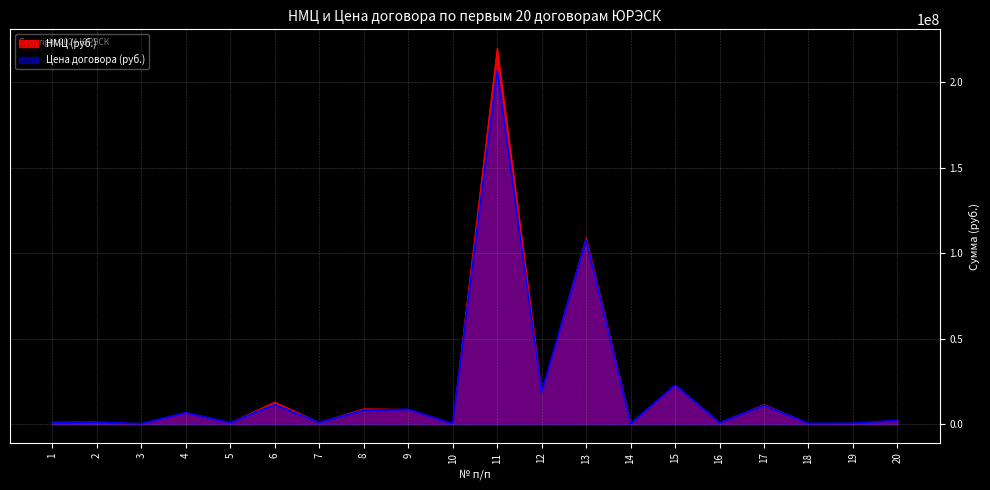

How many times do Цена договора (руб.) and НМЦ (руб.) cross each other?

3